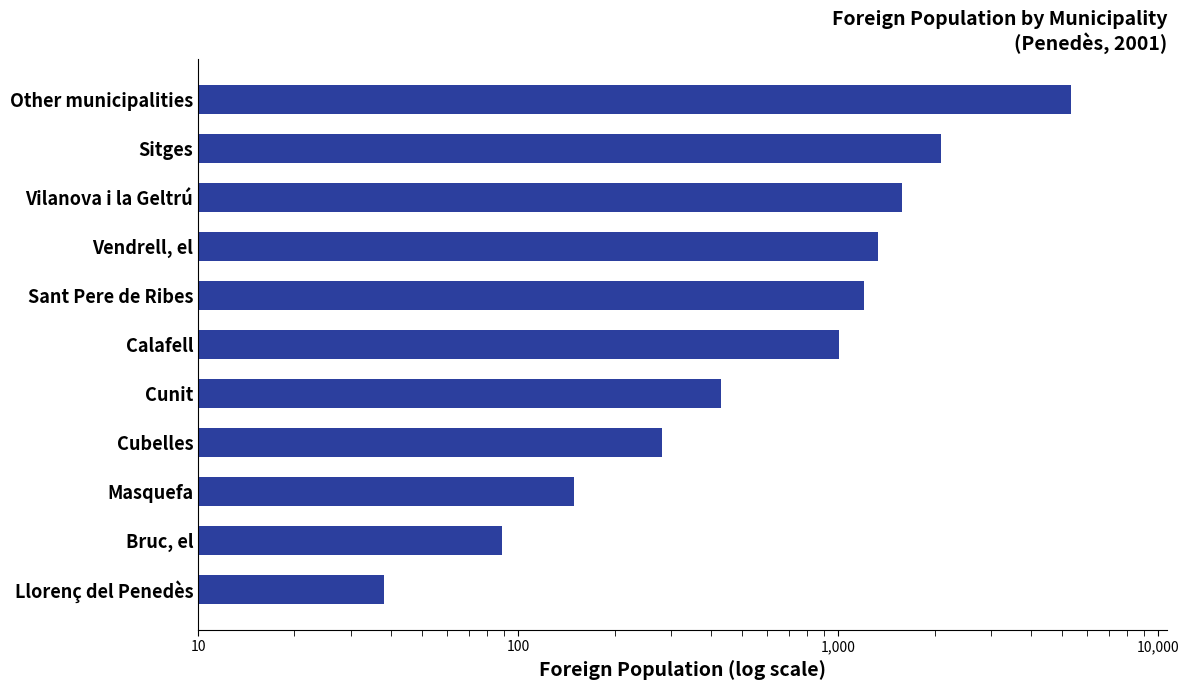

True or false: the data shows 15 at Llorenç del Penedès.

False